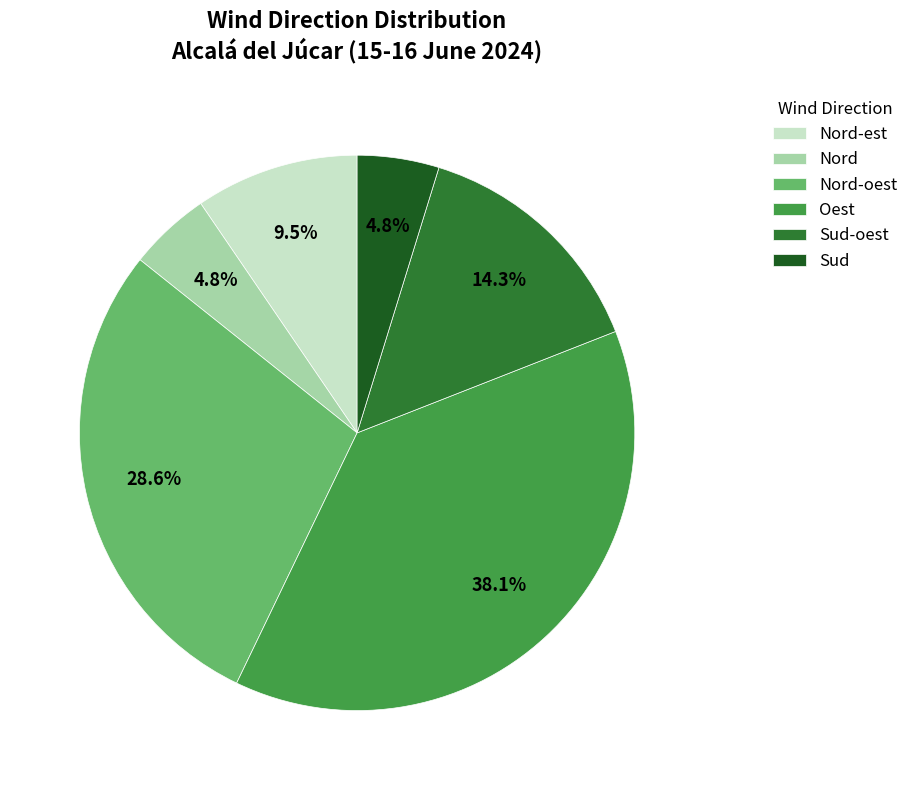

To the nearest percent, what portion does Sud-oest represent?

14%